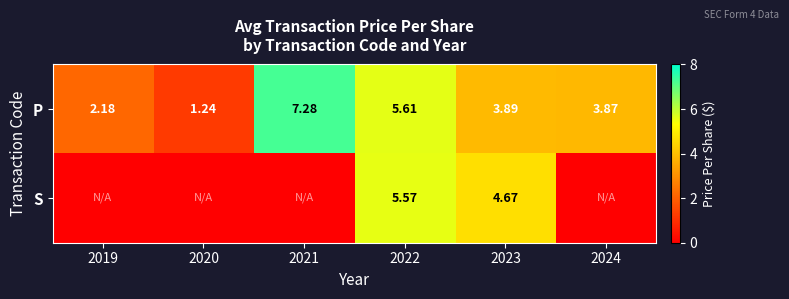

Rank the series at 2023 from lowest to highest value.

P, S